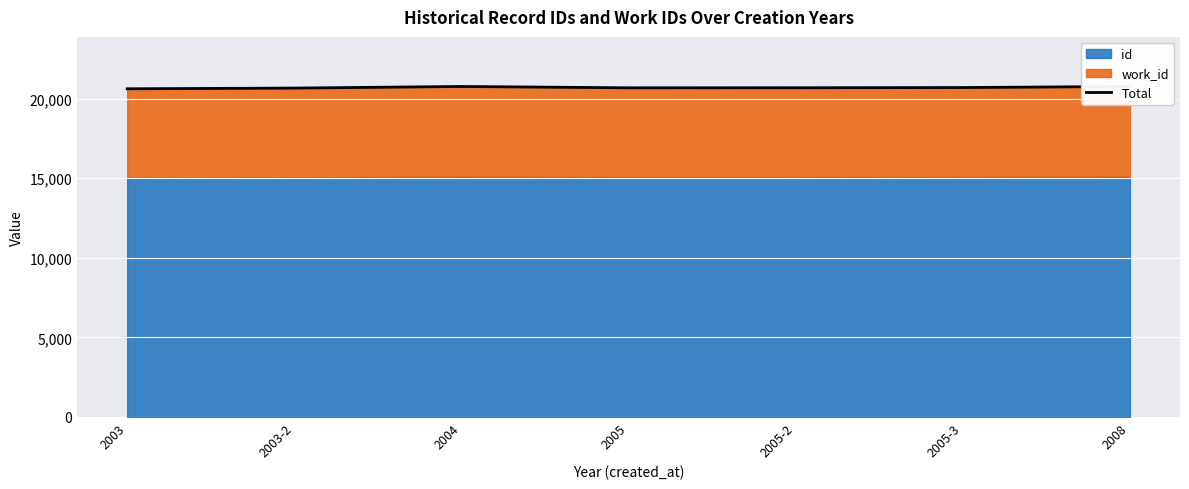

Reading left to right, what are all the values shown in this chart?

2003=20624	2003-2=20669	2004=20769	2005=20686	2005-2=20689	2005-3=20703	2008=20770